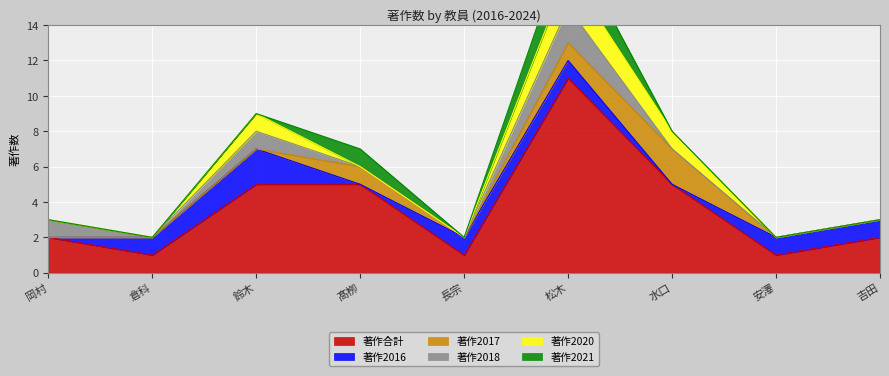

Reading right to left, list all the values displayed in this chart.

著作合計: 2	1	5	11	1	5	5	1	2
著作2016: 1	1	0	1	1	0	2	1	0
著作2017: 0	0	2	1	0	1	0	0	0
著作2018: 0	0	0	2	0	0	1	0	1
著作2020: 0	0	1	2	0	0	1	0	0
著作2021: 0	0	0	2	0	1	0	0	0